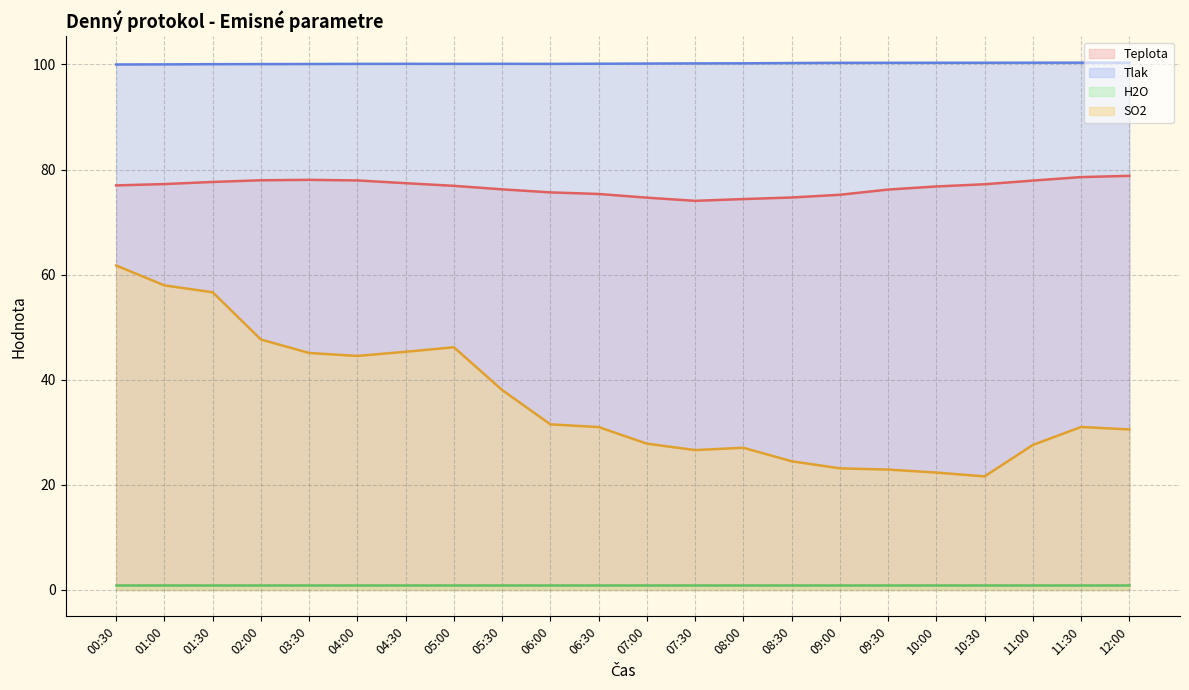

At which label does SO2 first exceed 31?

00:30